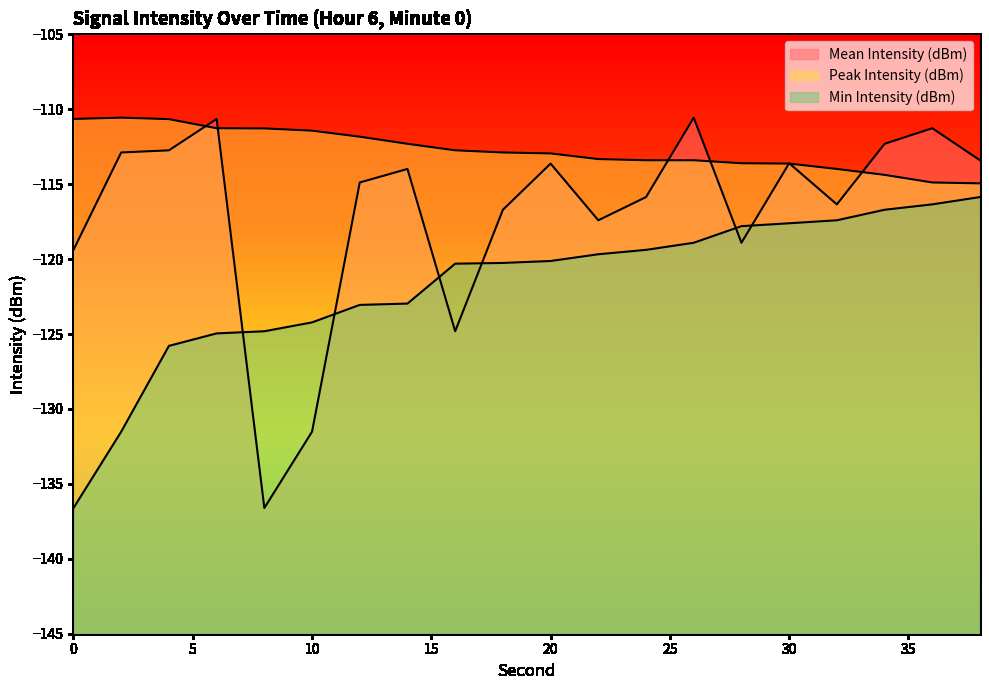

How many interior local valleys does the Mean Intensity (dBm) series have?

5